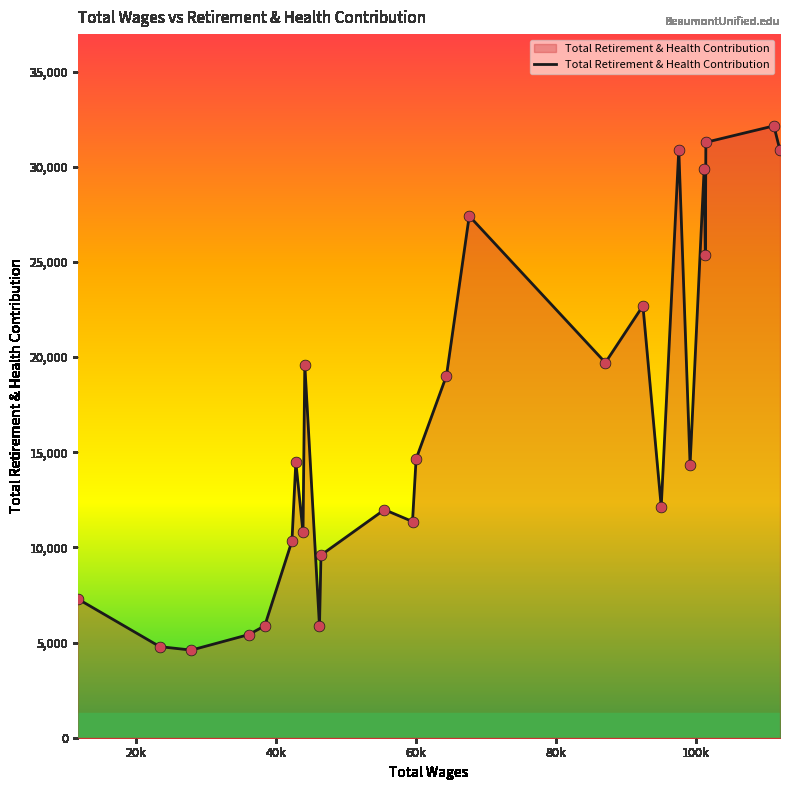

What is the difference between the maximum and minimum values?

27547